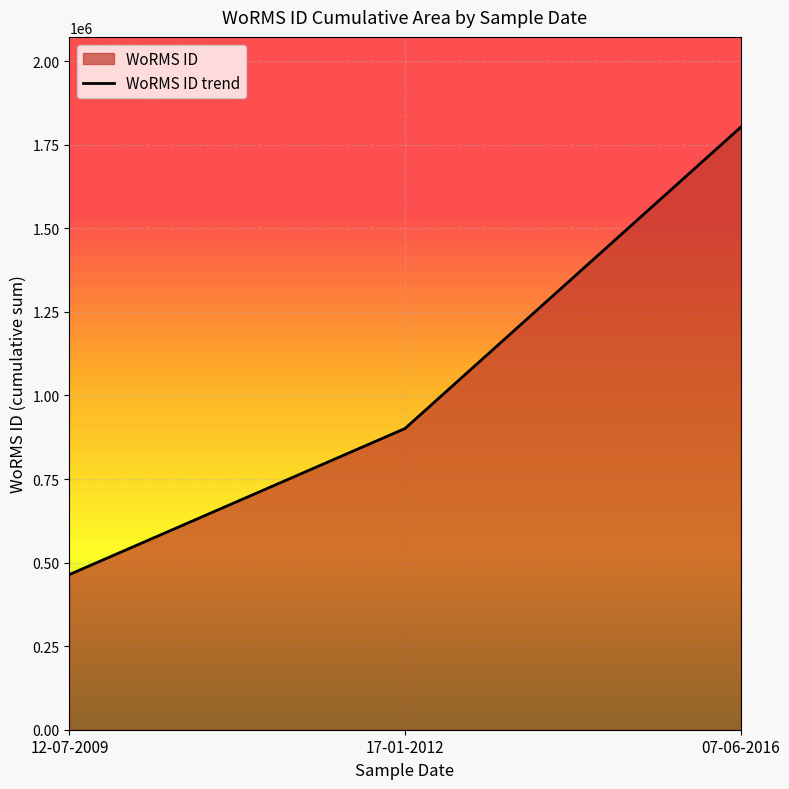

How many lines are shown in the chart?

1